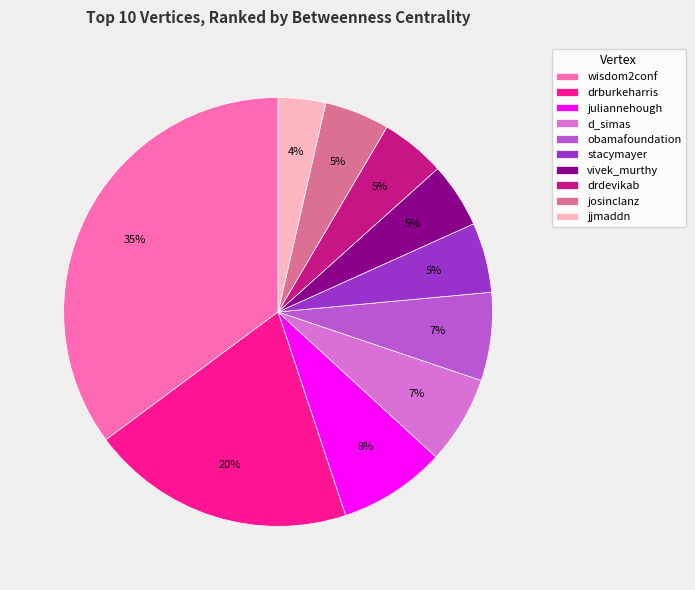

Which slice is the smallest?

jjmaddn